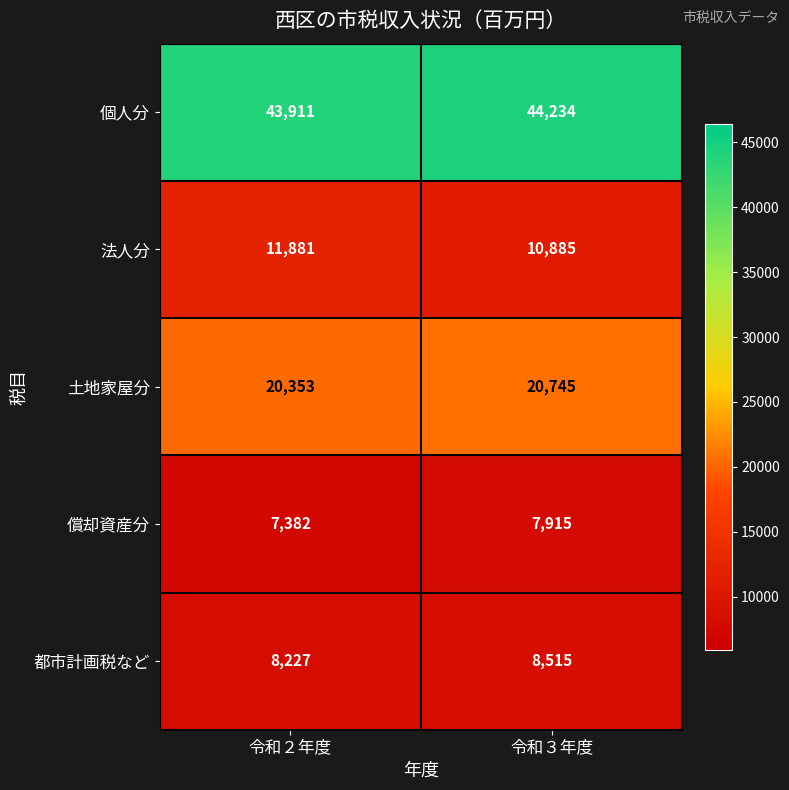

Between 令和２年度 and 令和３年度, which series saw the biggest shift?

法人分